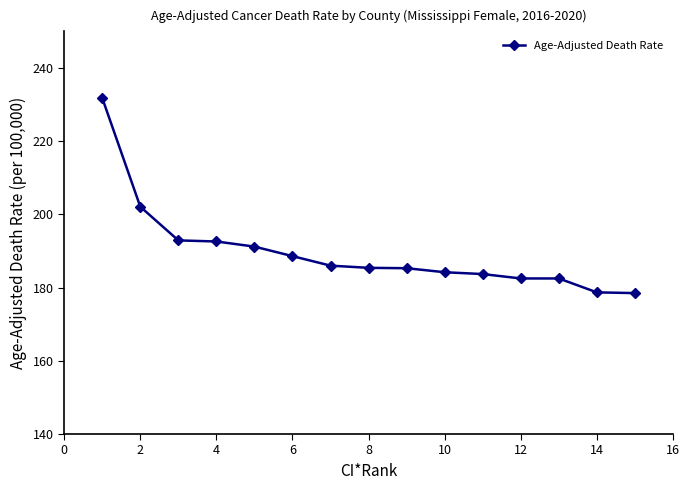

What is the value of the 11th point from the left?

183.7